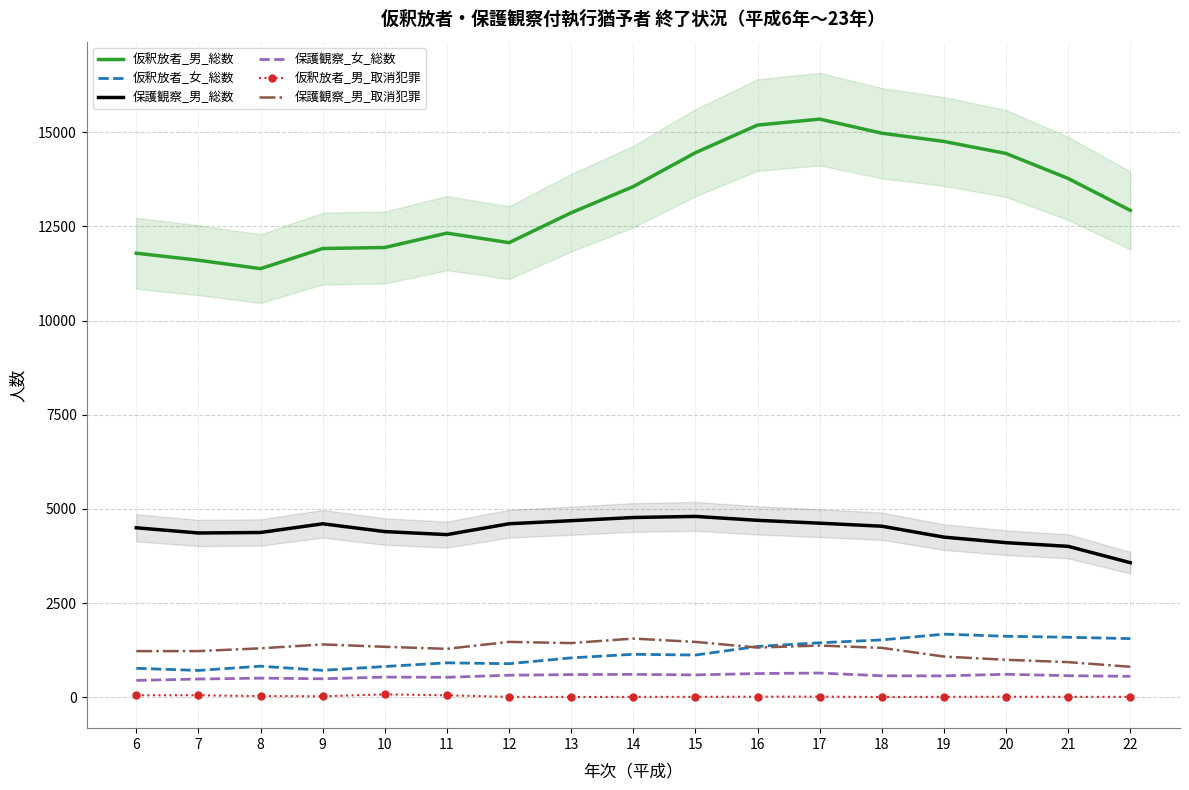

What is the difference between the second highest and minimum values in the 仮釈放者_女_総数 series?

907